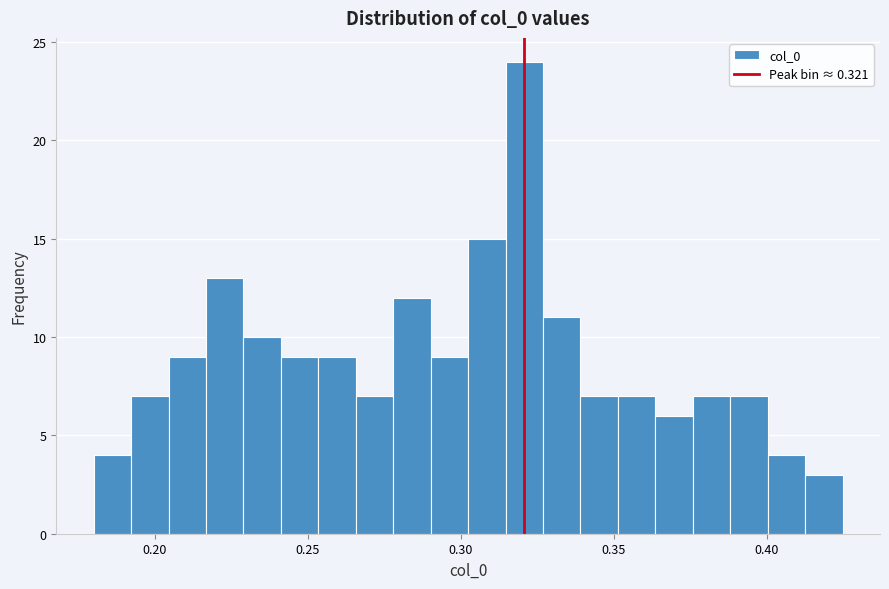

Around what value on the x-axis is the tallest bar? Give the approximate position of its centre, as read against the axis.

0.320